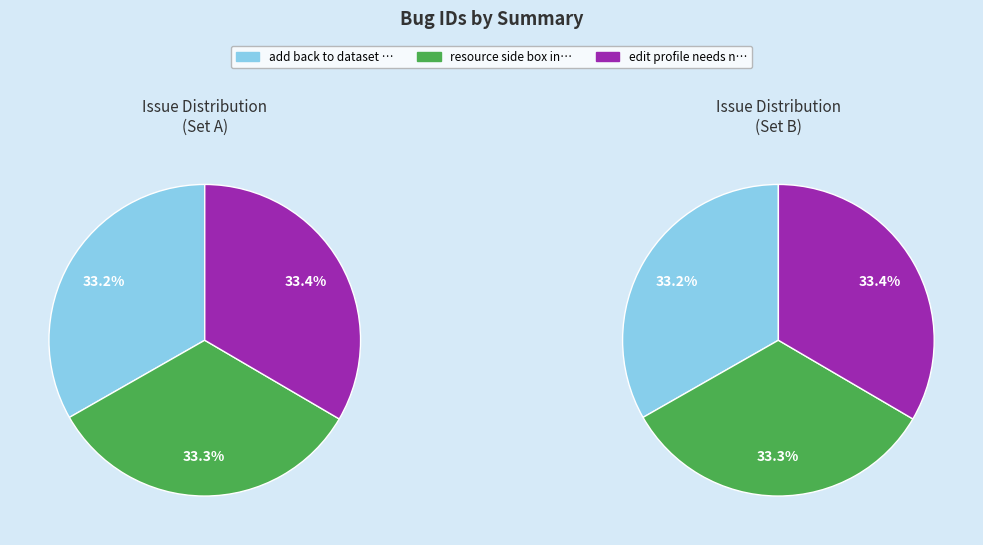

What is the smallest slice in the pie chart?

add back to dataset button to resource